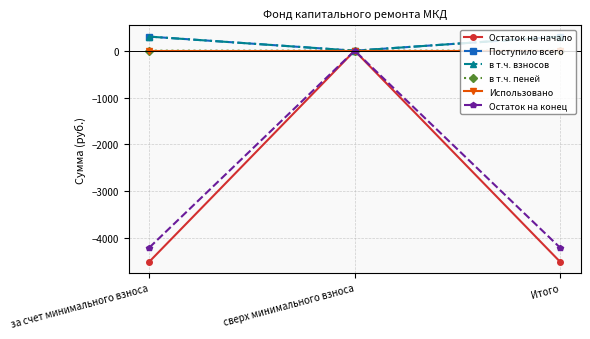

The value of Остаток на конец at Итого is -4207.4. True or false?

True